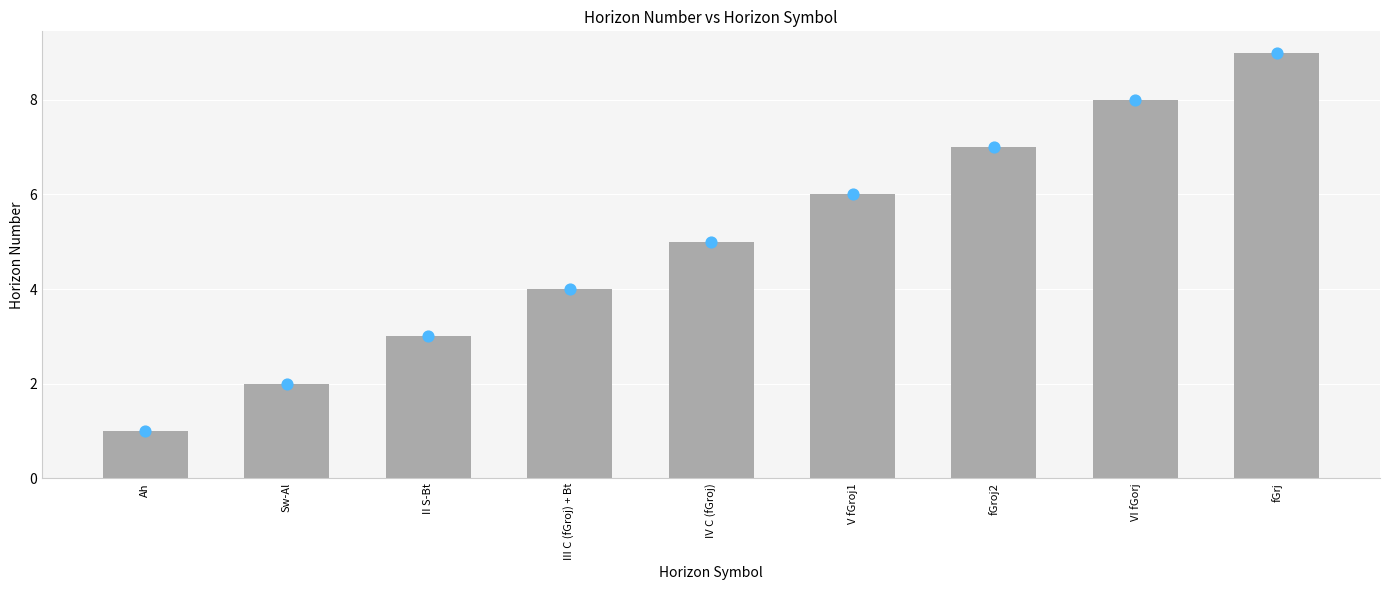

What is the ratio of the value at Ah to the value at fGrj?

0.1